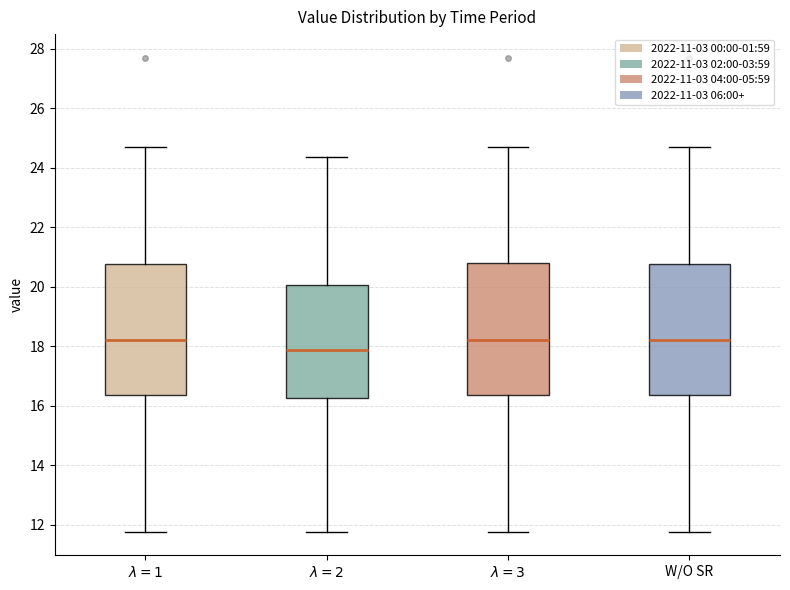

Where does the lower whisker of the box for $\lambda=3$ end on the y-axis? The values are not printed on the chart, so give them approximately, as read against the axis.

11.8